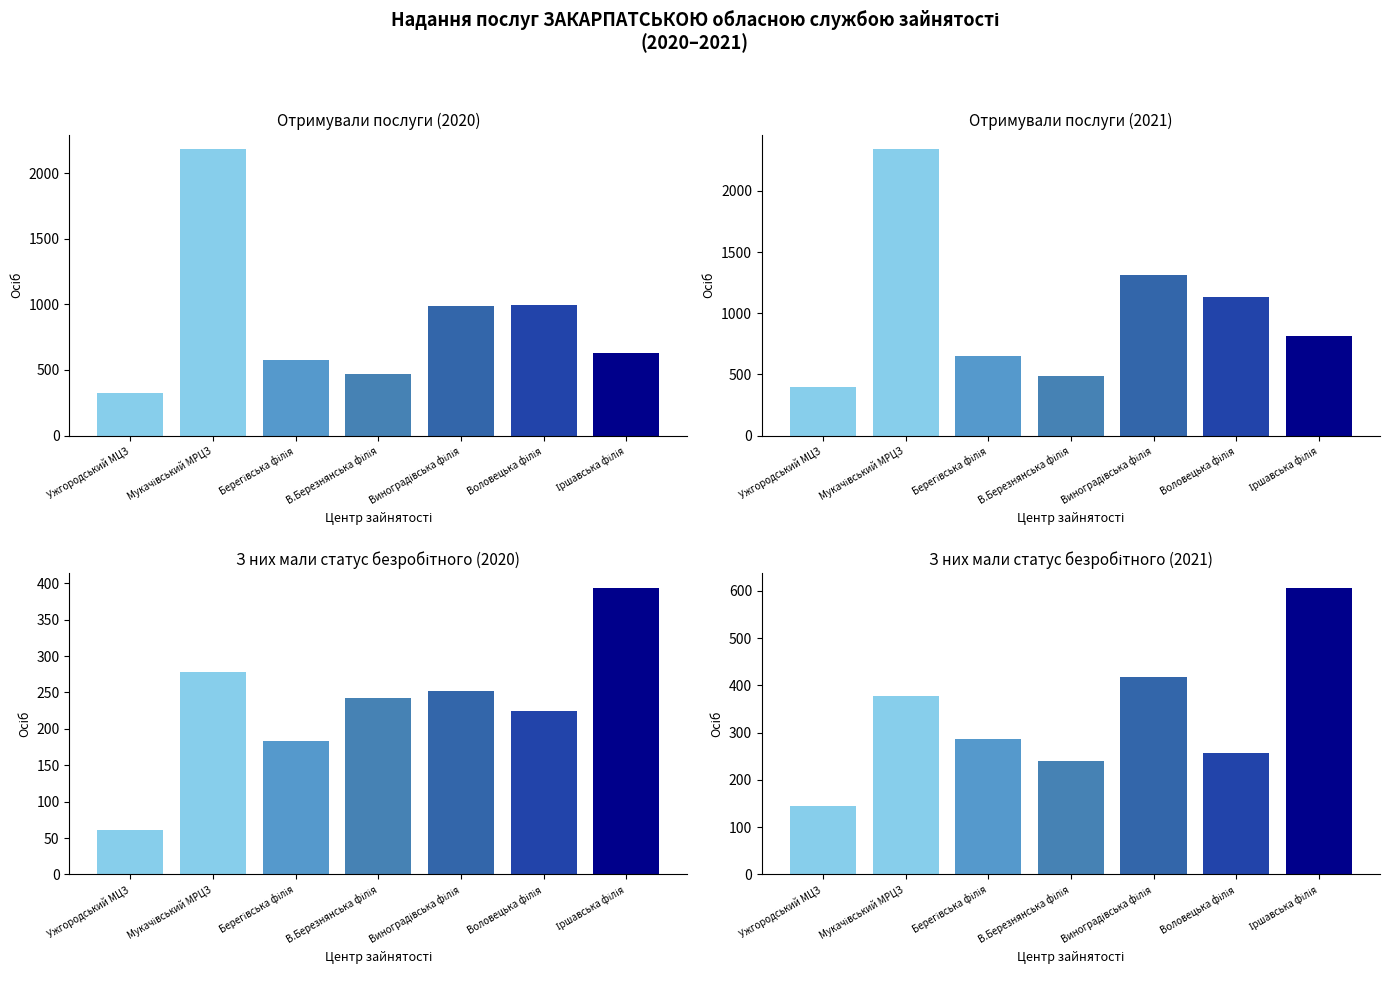

What is the value of the Отримували послуги 2020 bar at the 6th from the left?

992